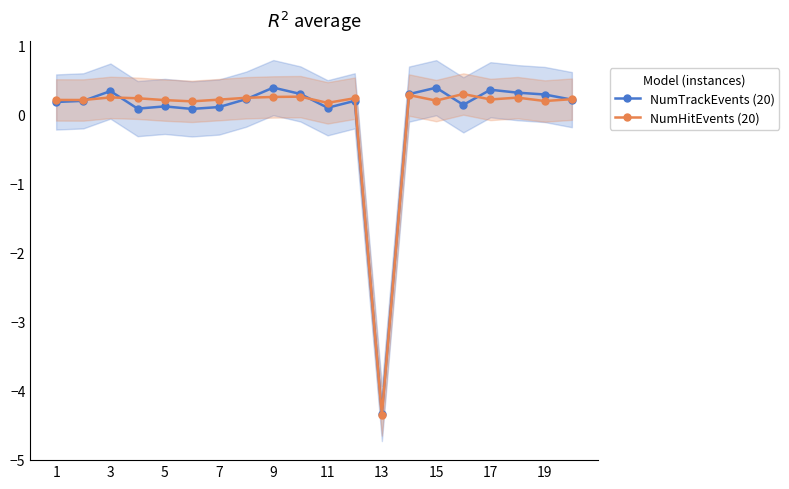

How many values in the NumHitEvents (20) series are below 0?

1